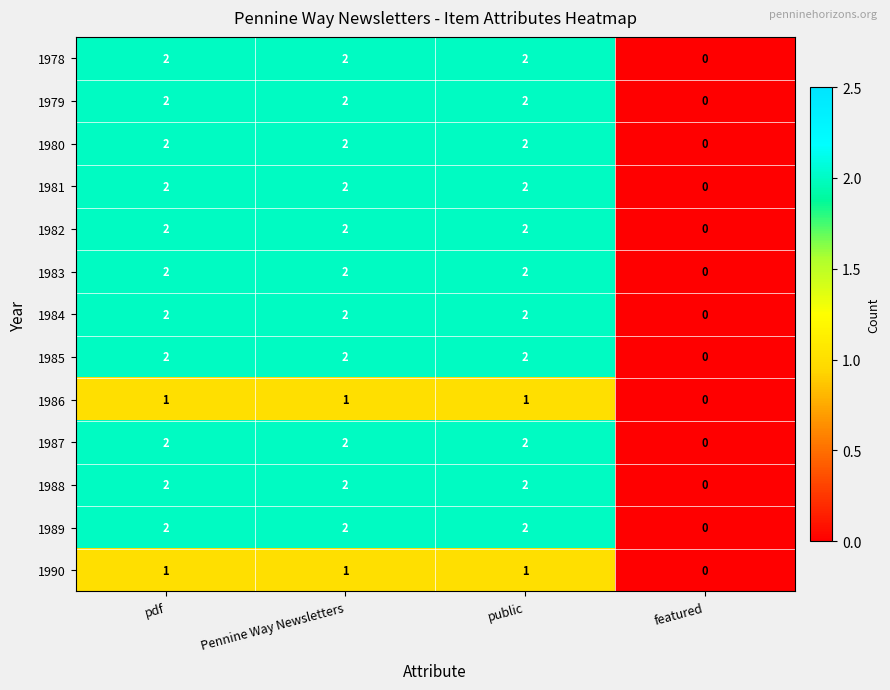

Which category has the lowest value in the 1984 series?

featured